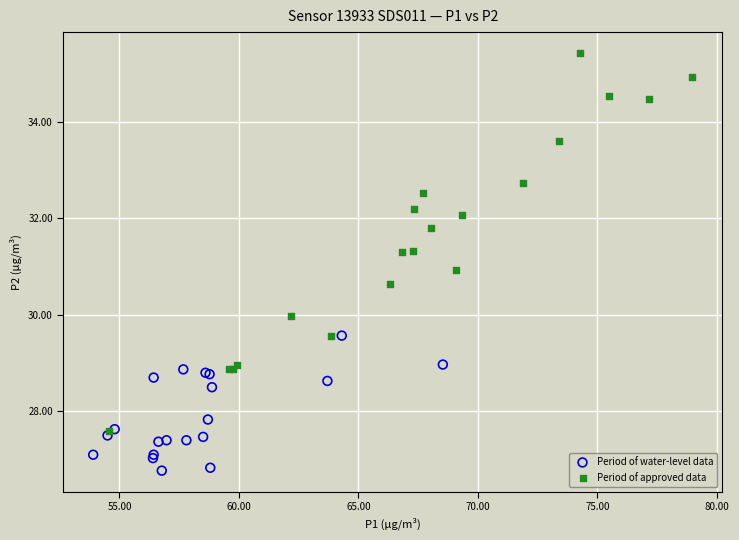

Which series has the widest spread of Y values?

Period of approved data